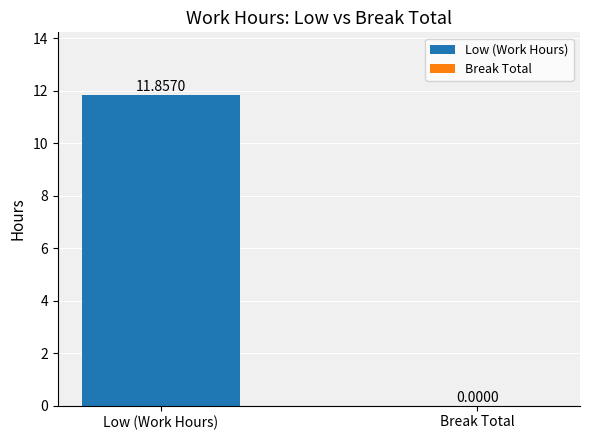

At which label is the value closest to 5?

Break Total